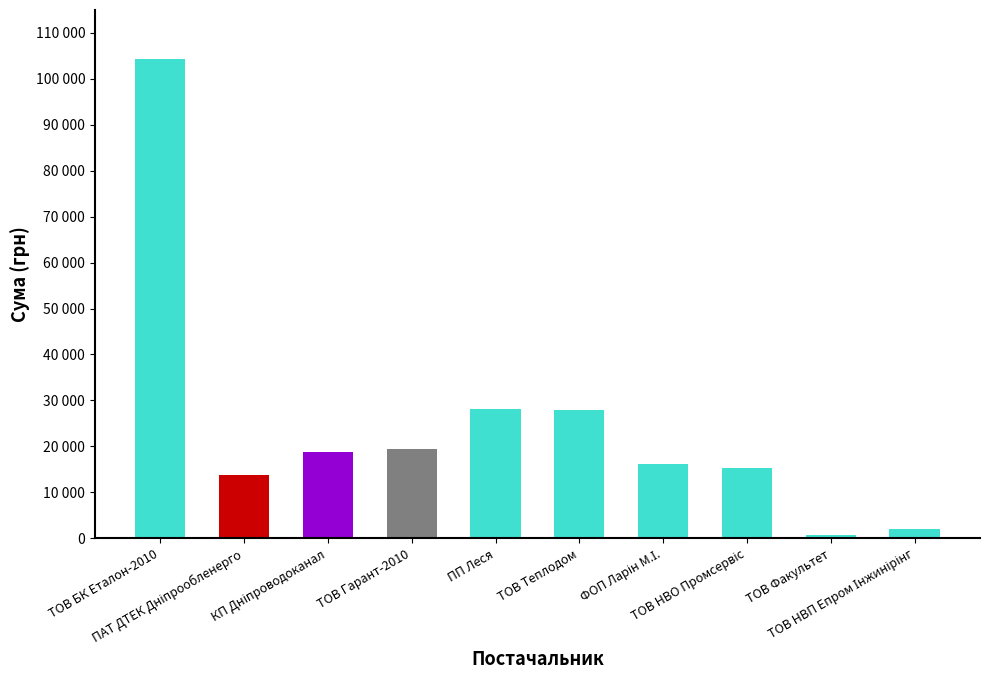

Reading left to right, what are all the values shown in this chart?

104400.0	13757.5	18840.0	19515.0	28219.7	27840.0	16160.0	15202.9	700.0	2000.0